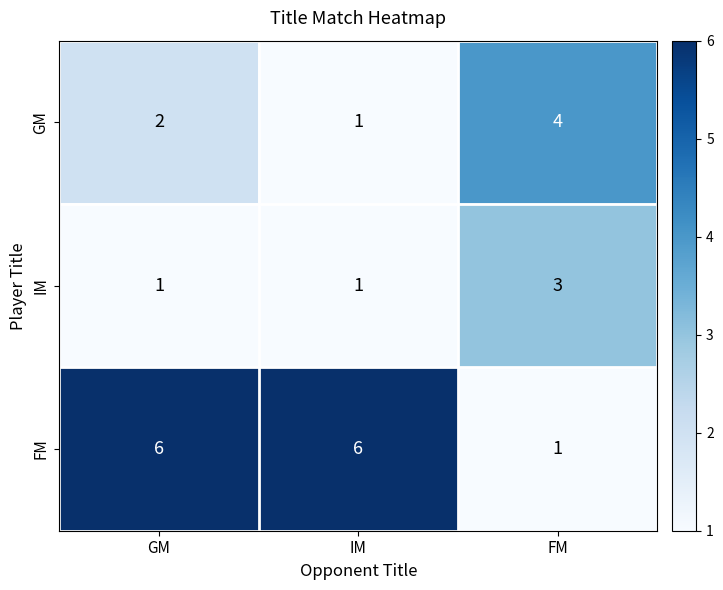

Which series has the largest total across all categories?

FM